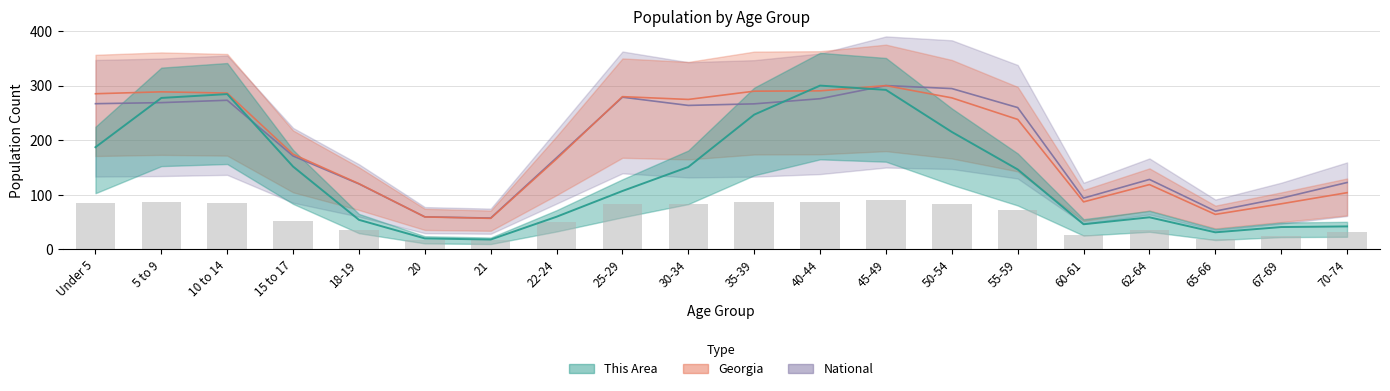

True or false: Georgia has a value of 59.6 at 20.

True